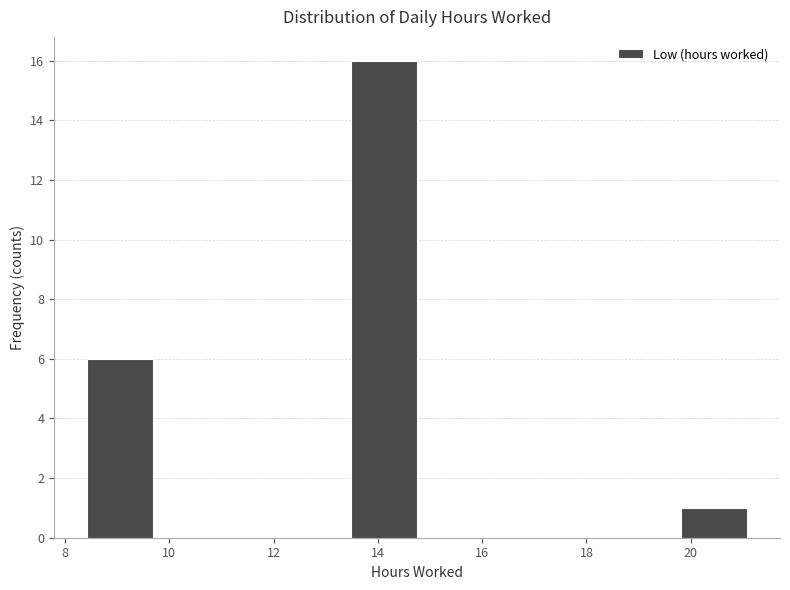

What is the height of the bar covering 19.8 to 21.0 on the x-axis? Neither the bar edges nor the heights are printed on the chart, so give them approximately, as read against the axes.

1